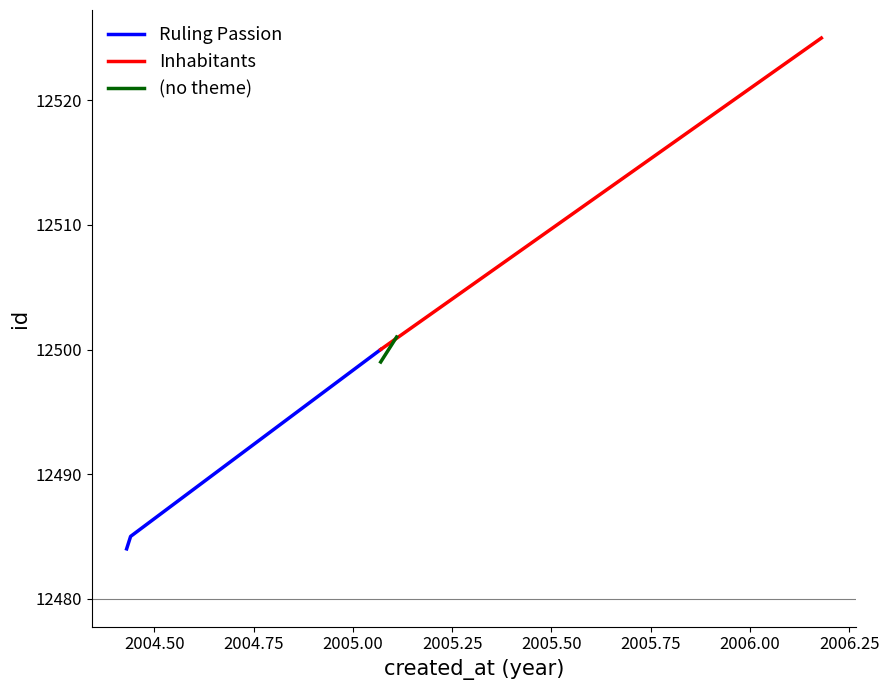

What is the smallest value displayed?

12484